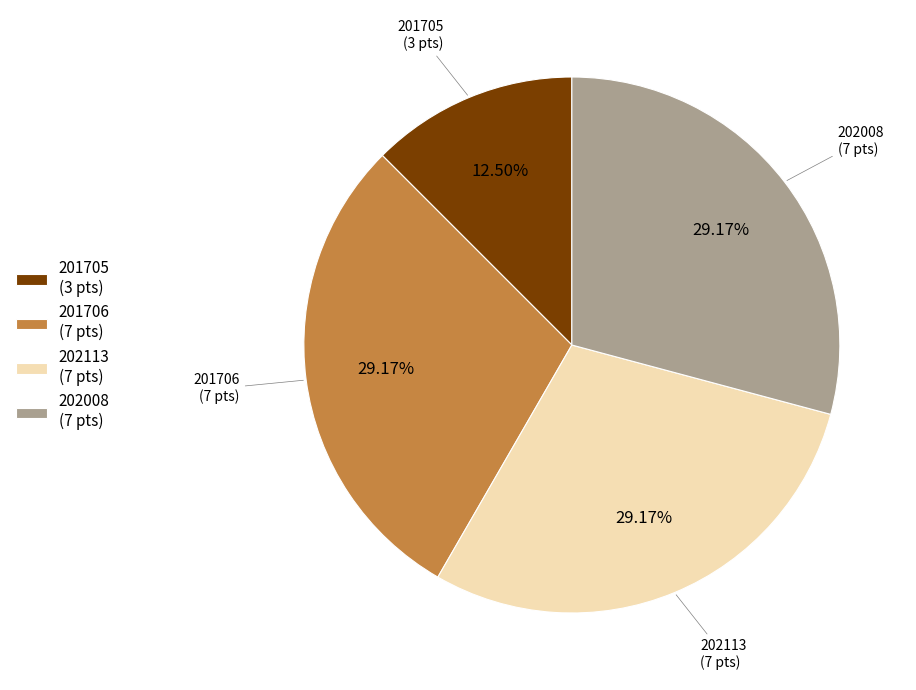

Do 202008 (7 pts) and 201705 (3 pts) together represent more than half of the pie?

No